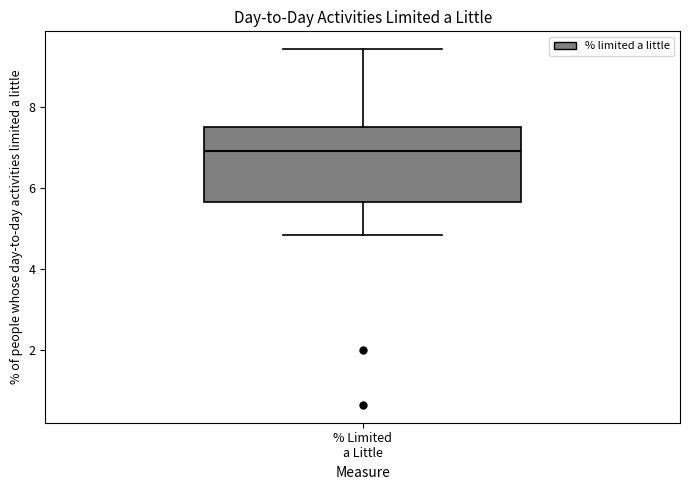

Read this box plot against the y-axis: the position of the median line, the range covered by the box, and the ends of both whiskers. The values are not printed on the chart, so give them approximately, as read against the axis.

median 7.0, box 5.6 to 7.6, whiskers 4.8 to 9.4